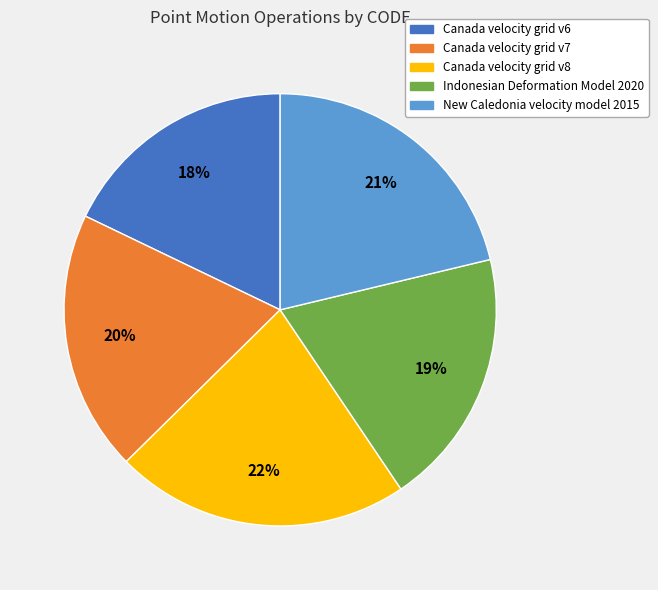

Between Indonesian Deformation Model 2020 and Canada velocity grid v8, which is larger?

Canada velocity grid v8